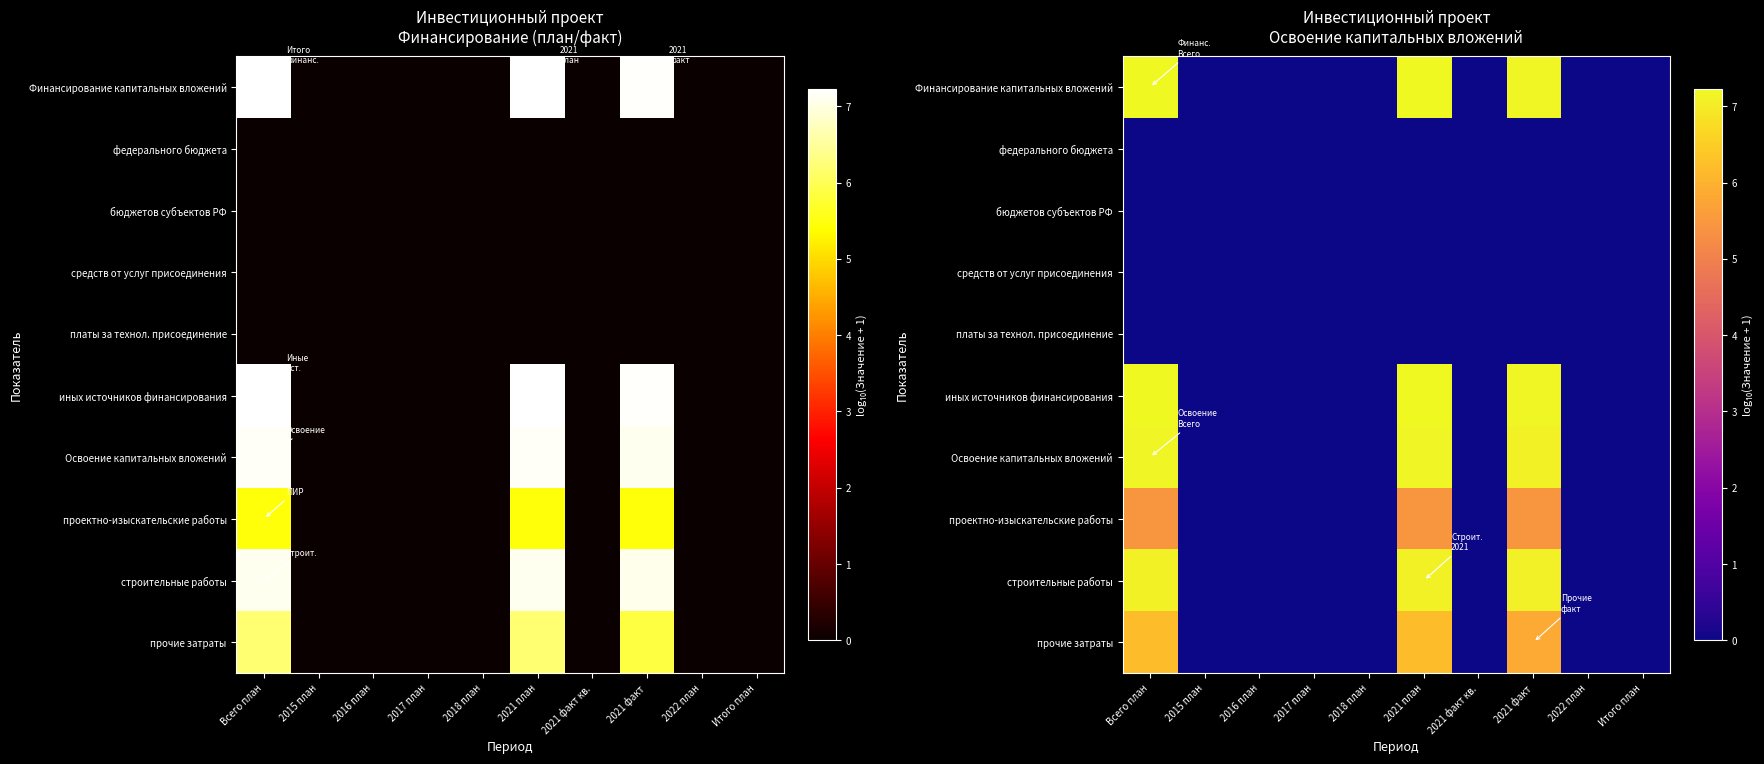

How many distinct data groups are displayed?

10